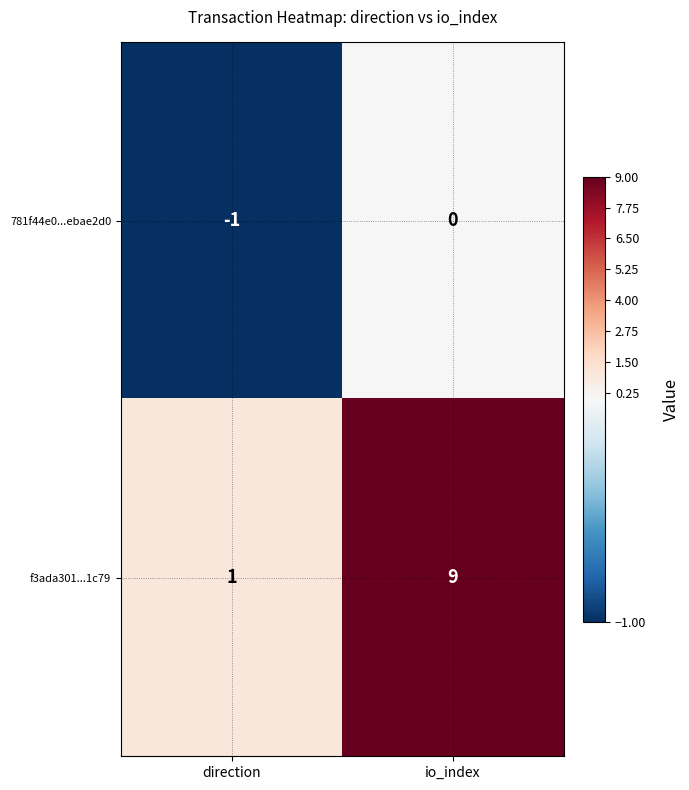

What is the sum of all f3ada301...1c79 values?

10